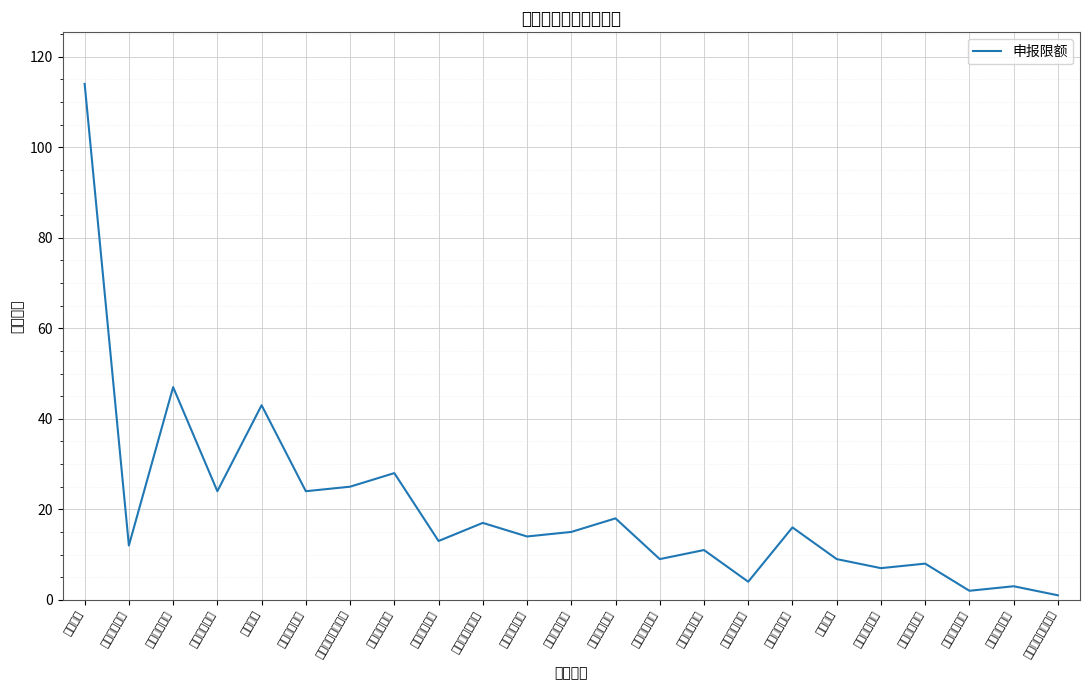

Count the number of categories in the chart.

23